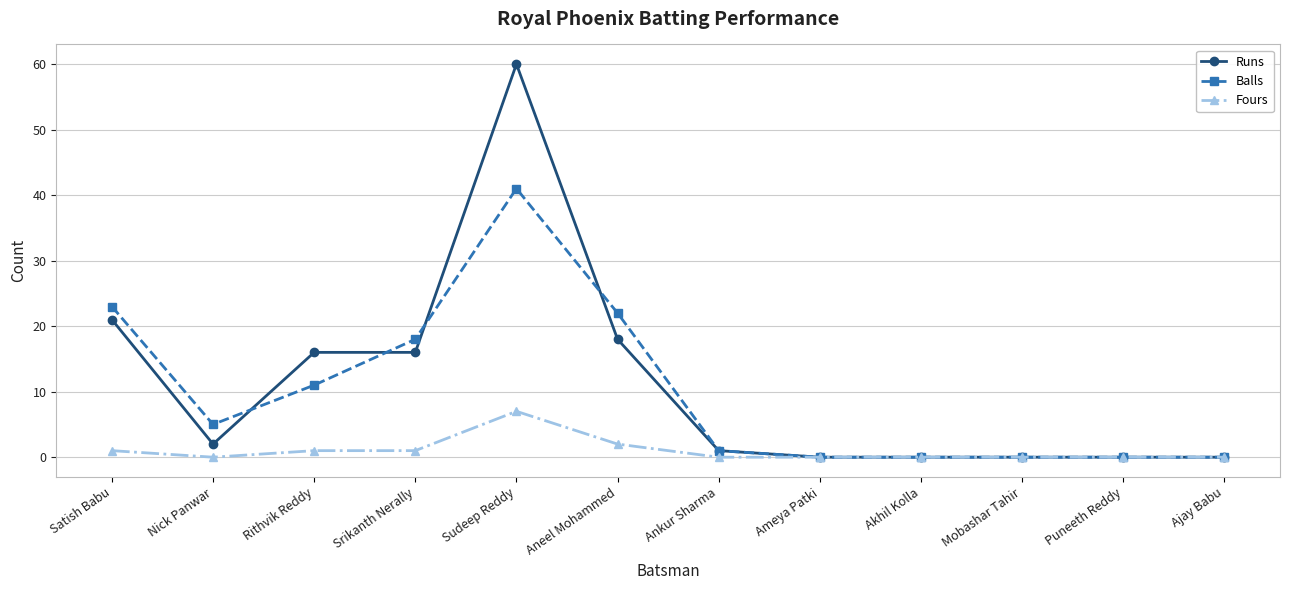

Where is Runs nearest to the value 30?

Satish Babu